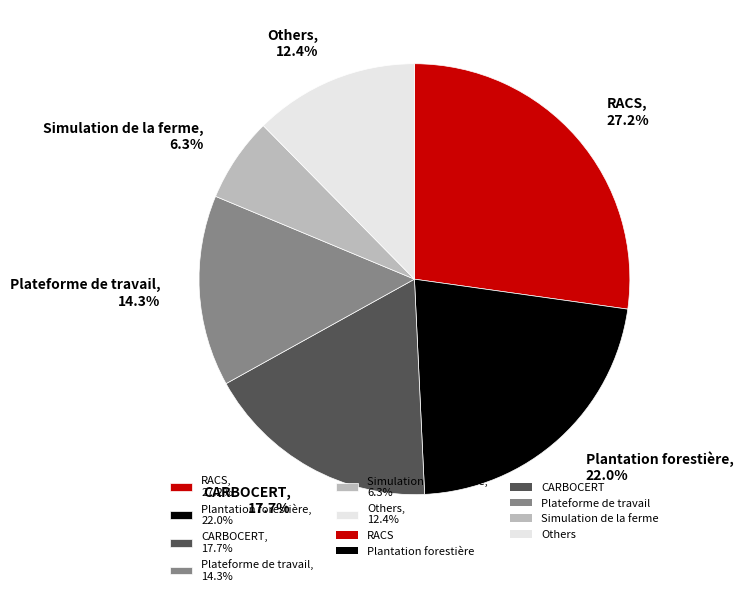

What is the total percentage of Plateforme de travail, 14.3% and Others, 12.4%?

26.7%